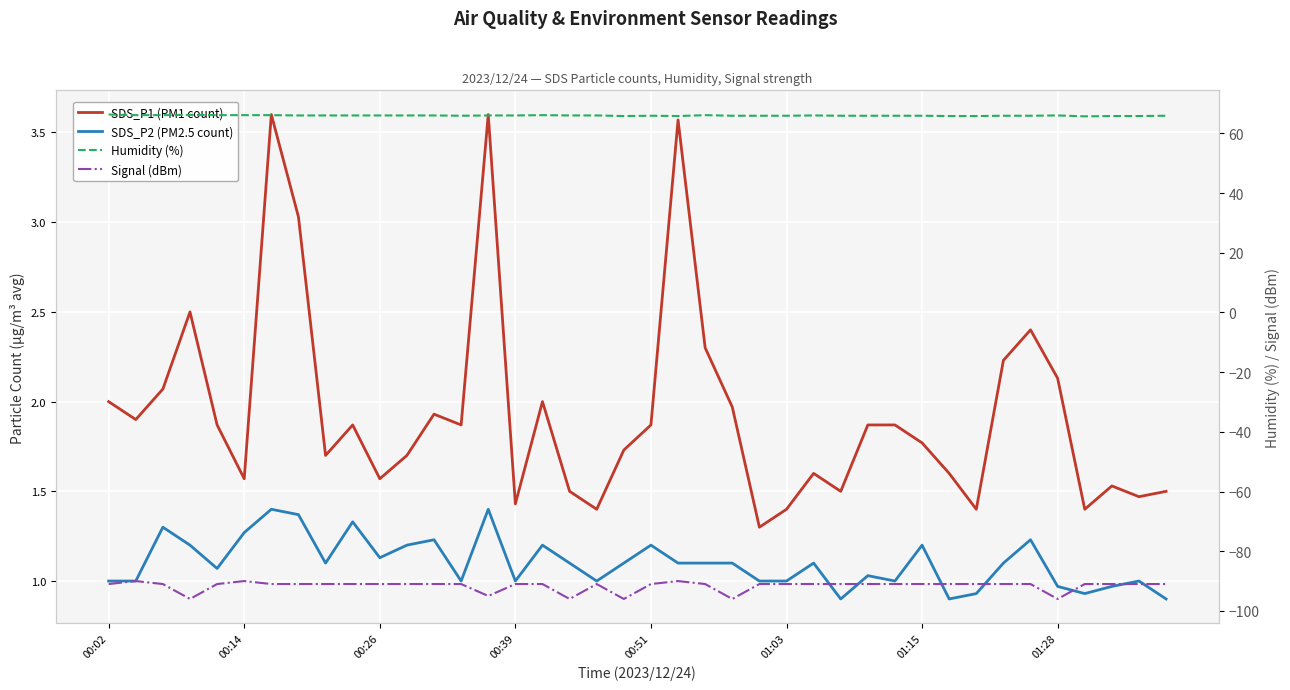

Where is the first local maximum for Humidity (%)?

00:39